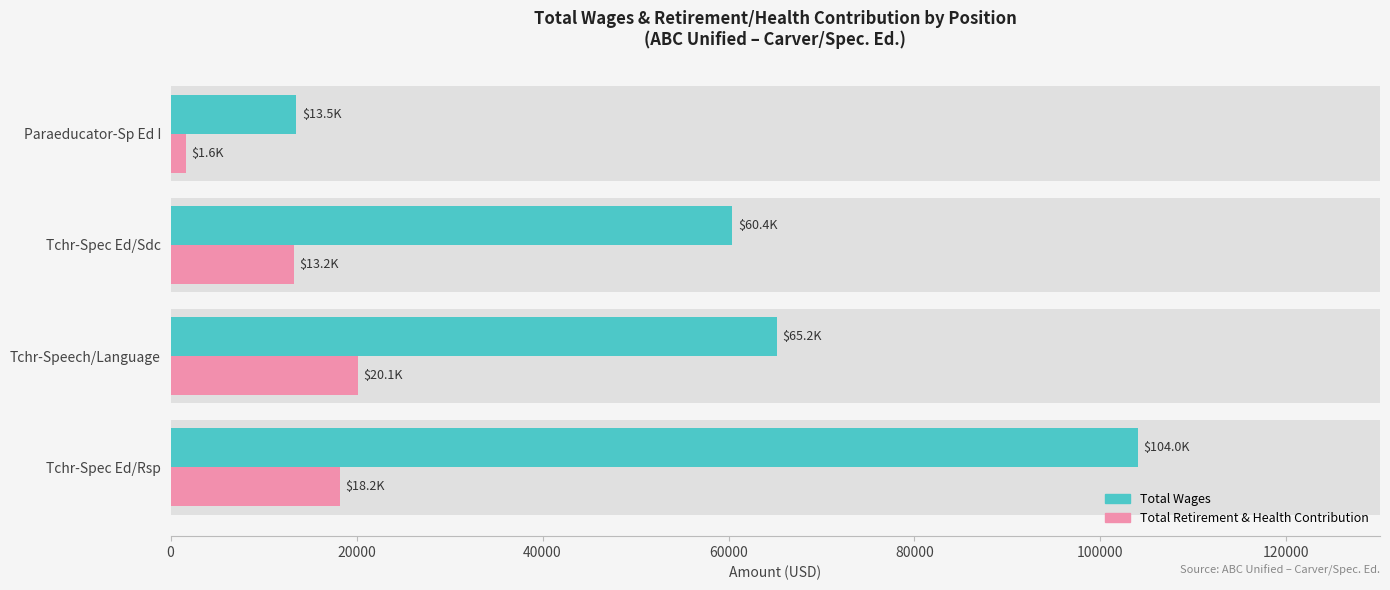

What is the minimum value for Total Retirement & Health Contribution?

1642